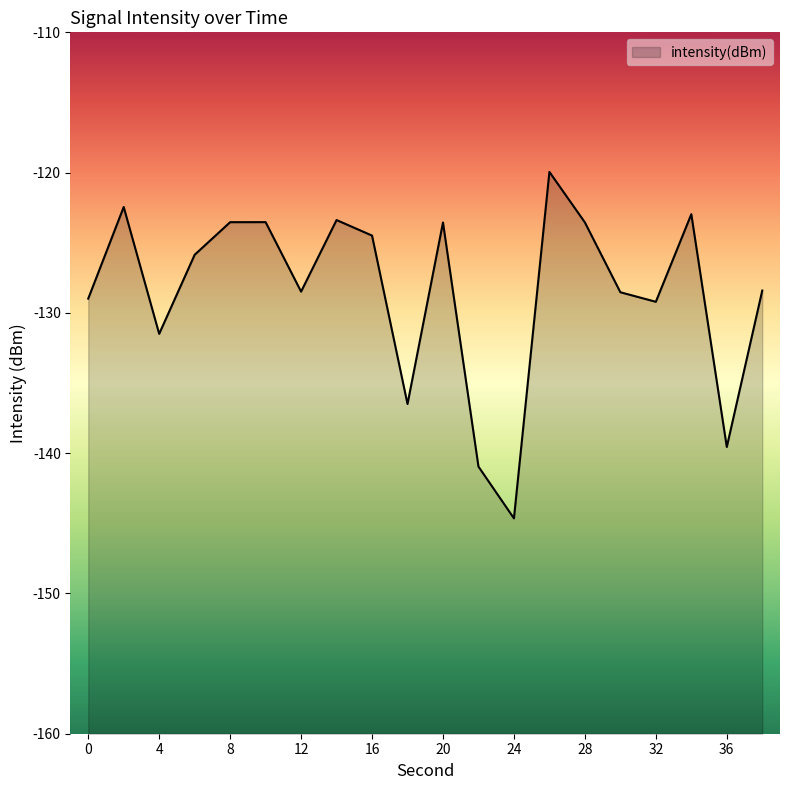

Is it true that the value at 32 is -231.4?

False